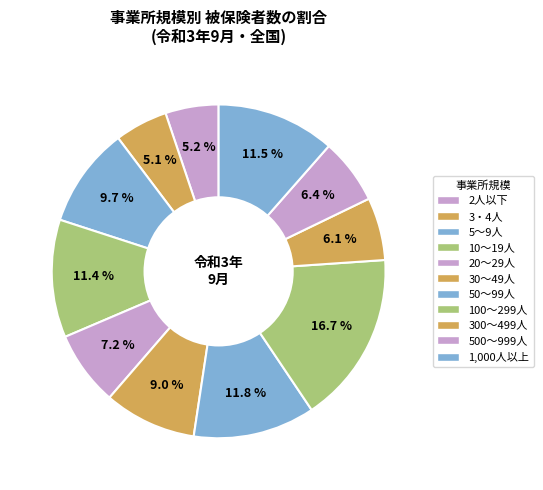

Between 500～999人 and 100～299人, which is larger?

100～299人